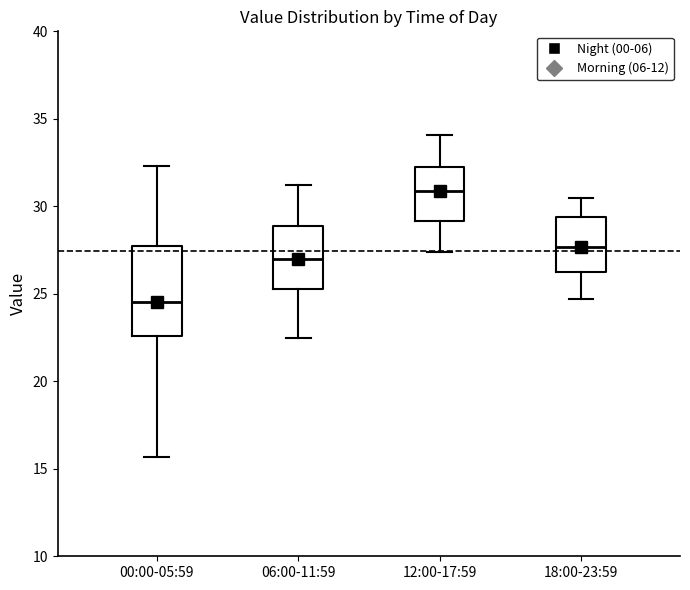

Which box has the lowest median line?

00:00-05:59